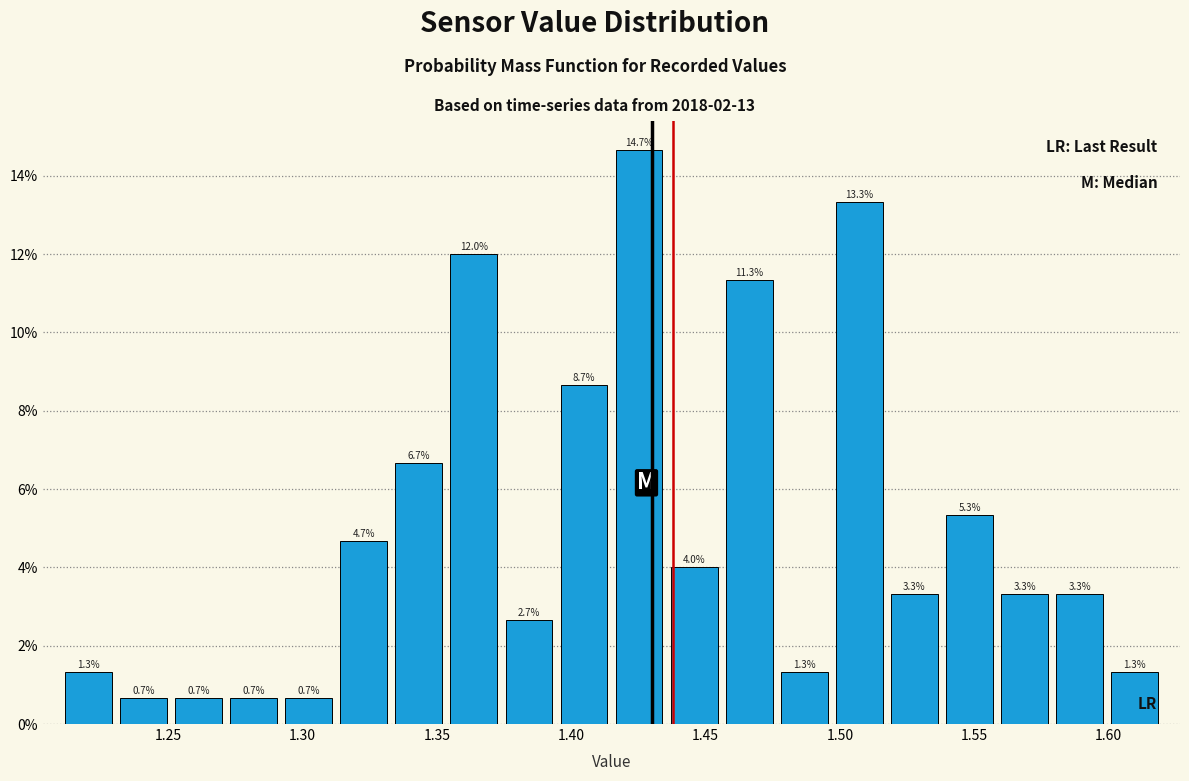

How tall is the bar that spans 1.335 to 1.355 on the x-axis? The bar edges are not printed on the chart, so give them approximately, as read against the axis.

6.7